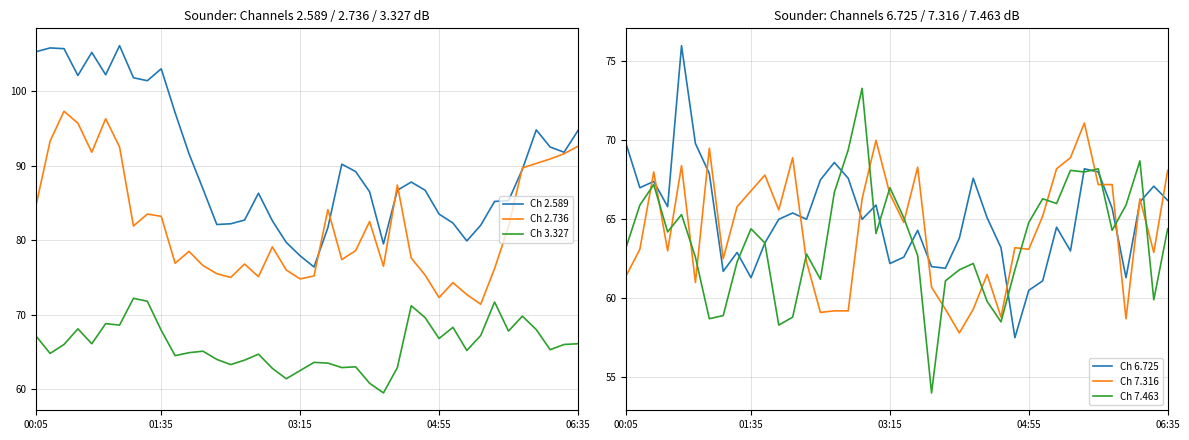

True or false: Ch 3.327 has more than 2 points higher than both neighbors.

True